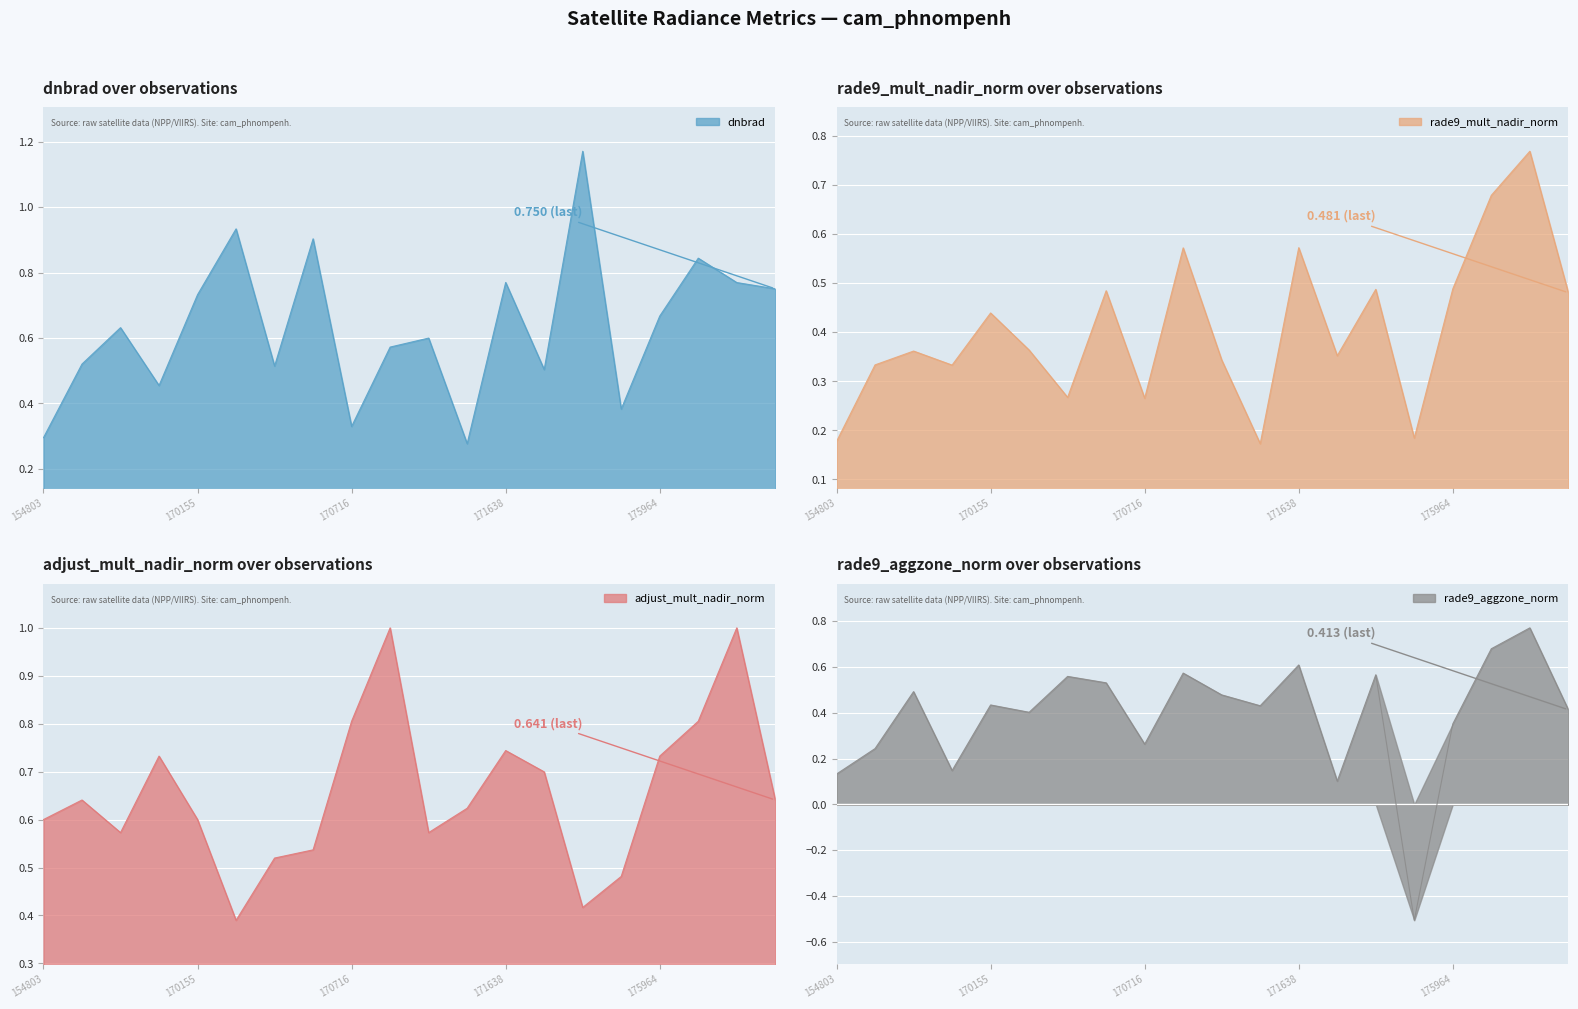

Reading right to left, what are all the values shown in this chart?

dnbrad: 0.8	0.8	0.8	0.7	0.4	1.2	0.5	0.8	0.3	0.6	0.6	0.3	0.9	0.5	0.9	0.7	0.5	0.6	0.5	0.3
rade9_mult_nadir_norm: 0.5	0.8	0.7	0.5	0.2	0.5	0.4	0.6	0.2	0.3	0.6	0.3	0.5	0.3	0.4	0.4	0.3	0.4	0.3	0.2
adjust_mult_nadir_norm: 0.6	1.0	0.8	0.7	0.5	0.4	0.7	0.7	0.6	0.6	1.0	0.8	0.5	0.5	0.4	0.6	0.7	0.6	0.6	0.6
rade9_aggzone_norm: 0.4	0.8	0.7	0.4	-0.5	0.6	0.1	0.6	0.4	0.5	0.6	0.3	0.5	0.6	0.4	0.4	0.1	0.5	0.2	0.1